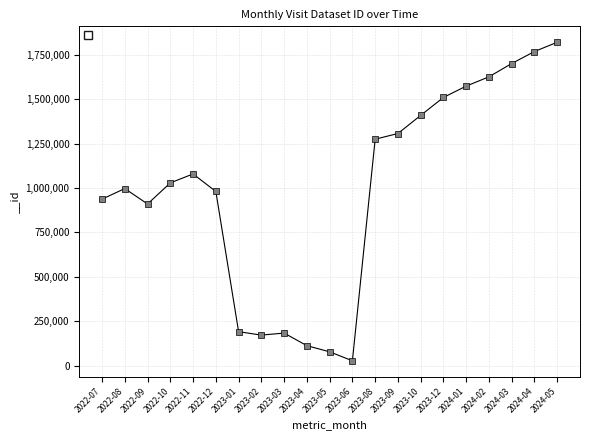

Read the value at 2022-12, to the nearest 10.

980340